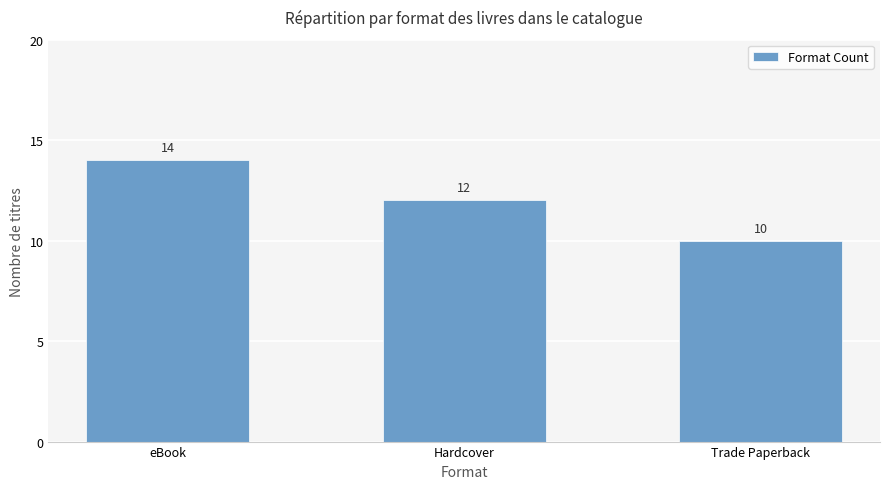

Which category has the highest value across all series?

eBook